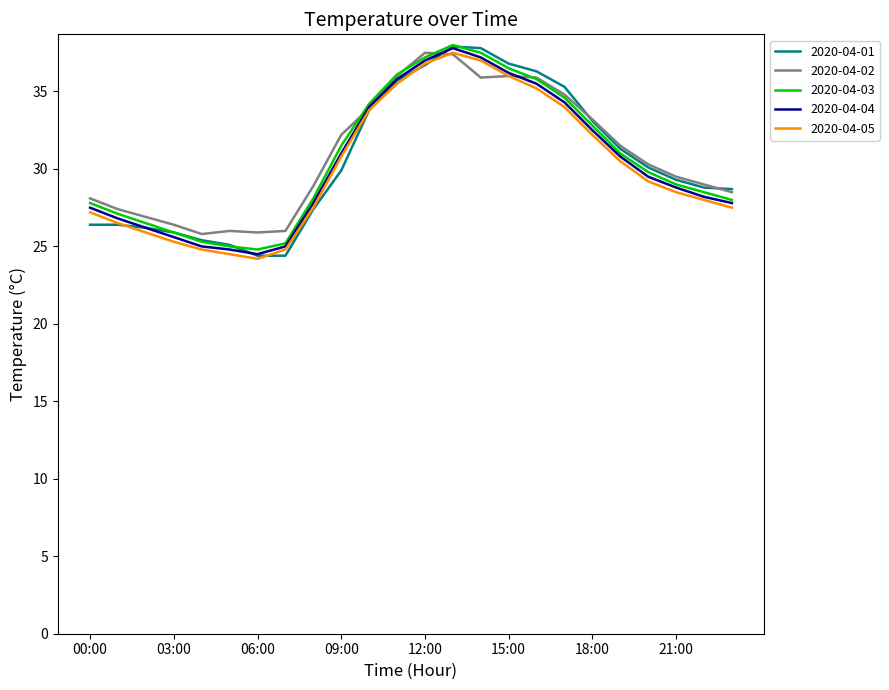

What is the highest value of the 2020-04-01 series?

37.9